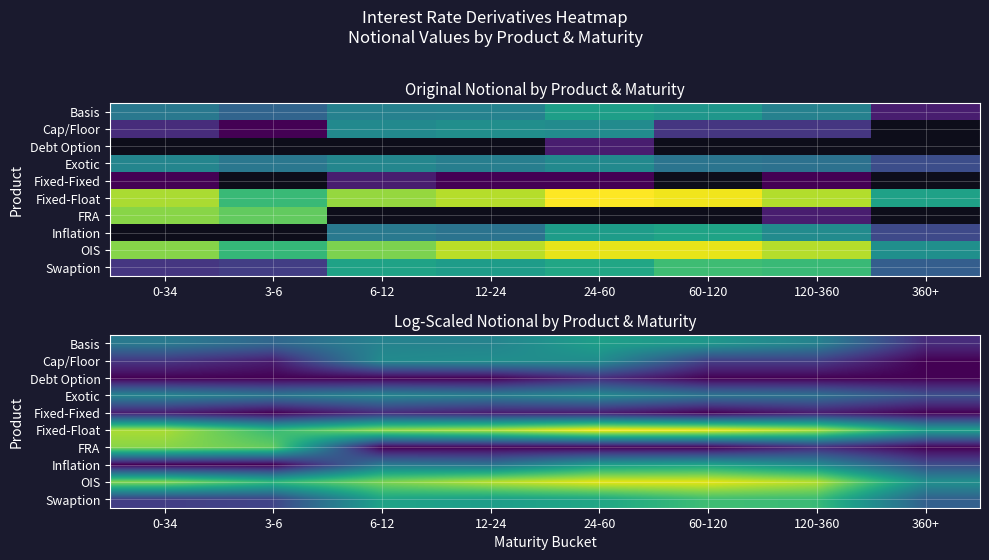

How many data points does each series have?

8